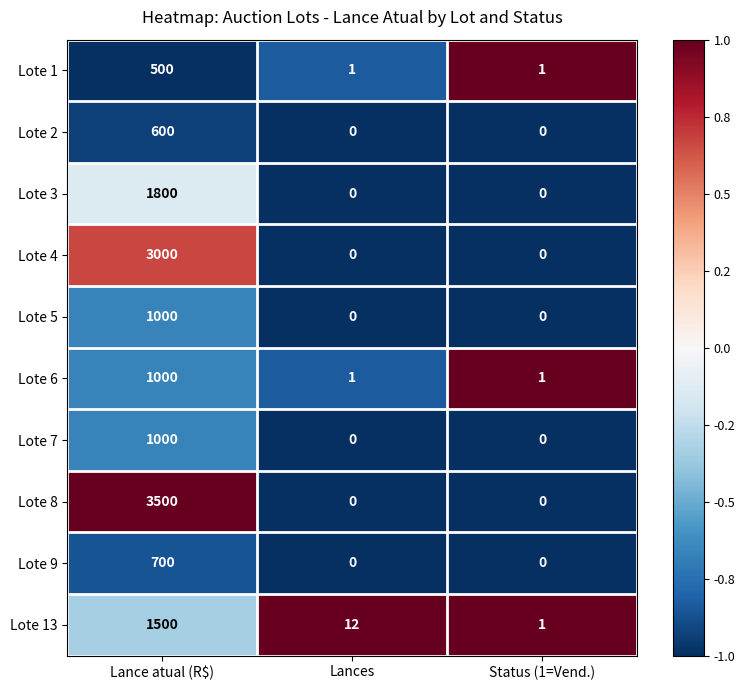

What is the sum of all Lote 9 values?

700